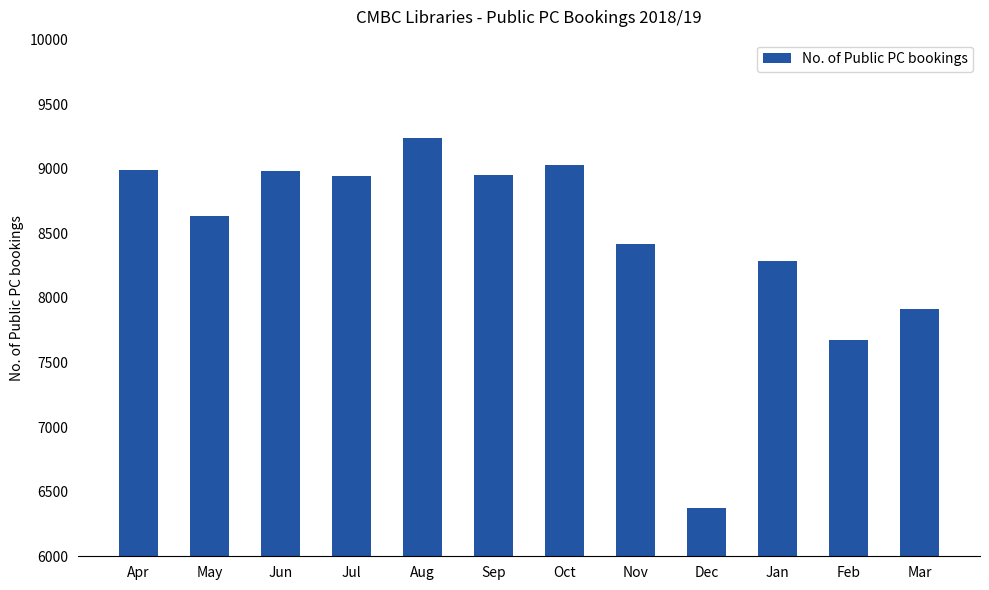

Between Mar and Sep, which is larger?

Sep